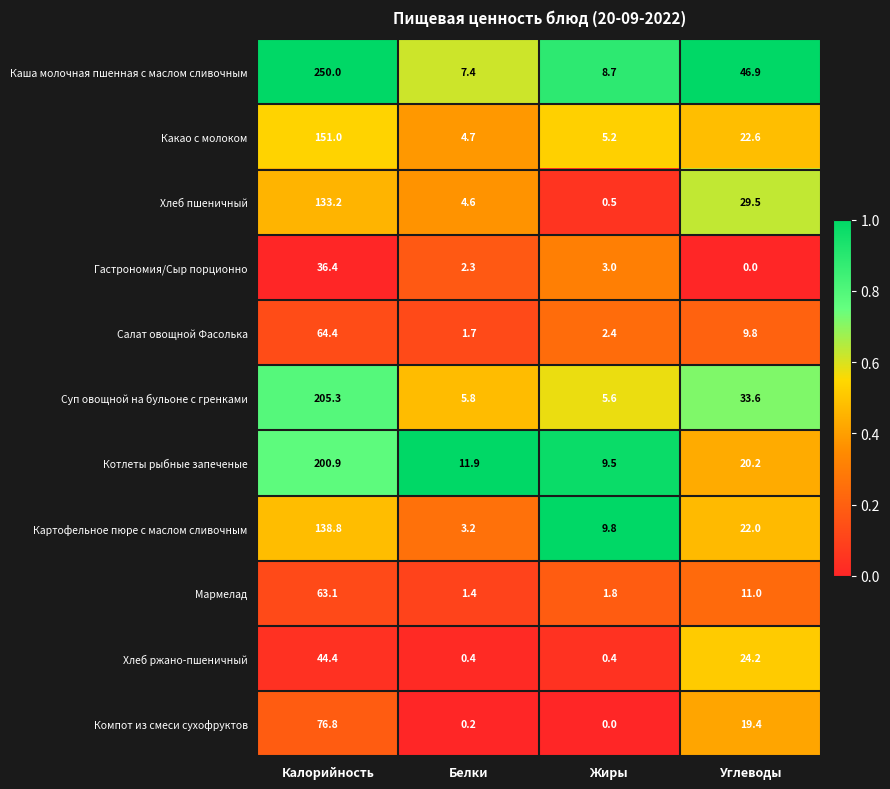

What is the difference between the second highest and second lowest values in the Мармелад series?

9.2